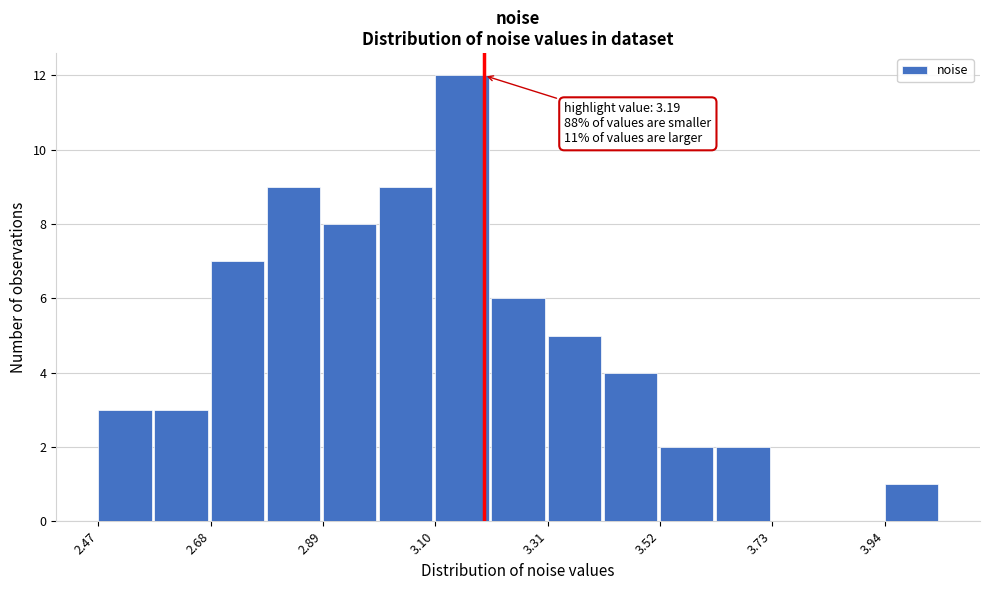

Around what value on the x-axis is the tallest bar? Give the approximate position of its centre, as read against the axis.

3.15